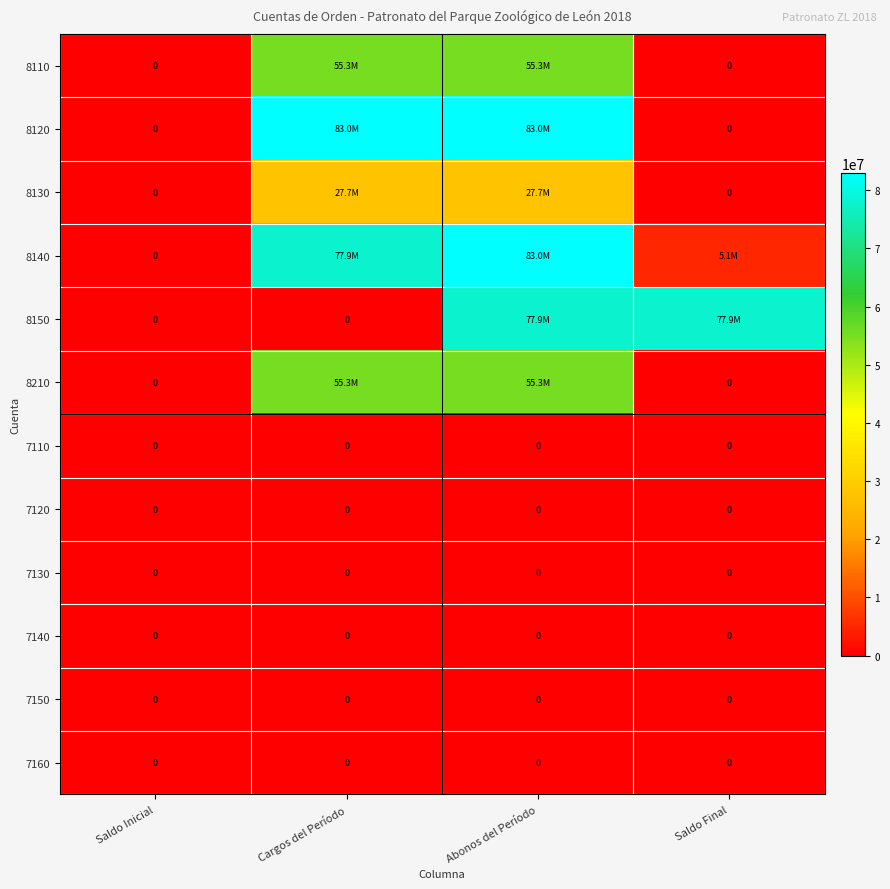

At which label does 8210 reach its peak?

Cargos del Período